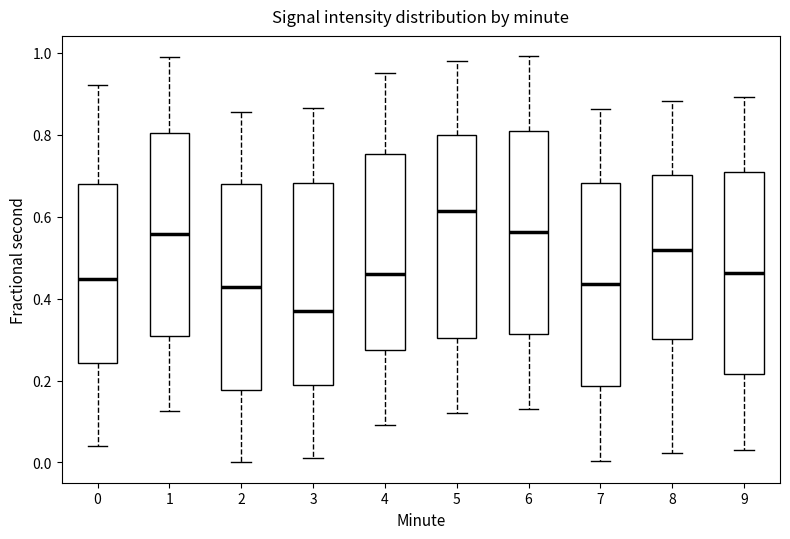

Where does the upper whisker of the box at x = 3 end on the y-axis? The values are not printed on the chart, so give them approximately, as read against the axis.

0.86